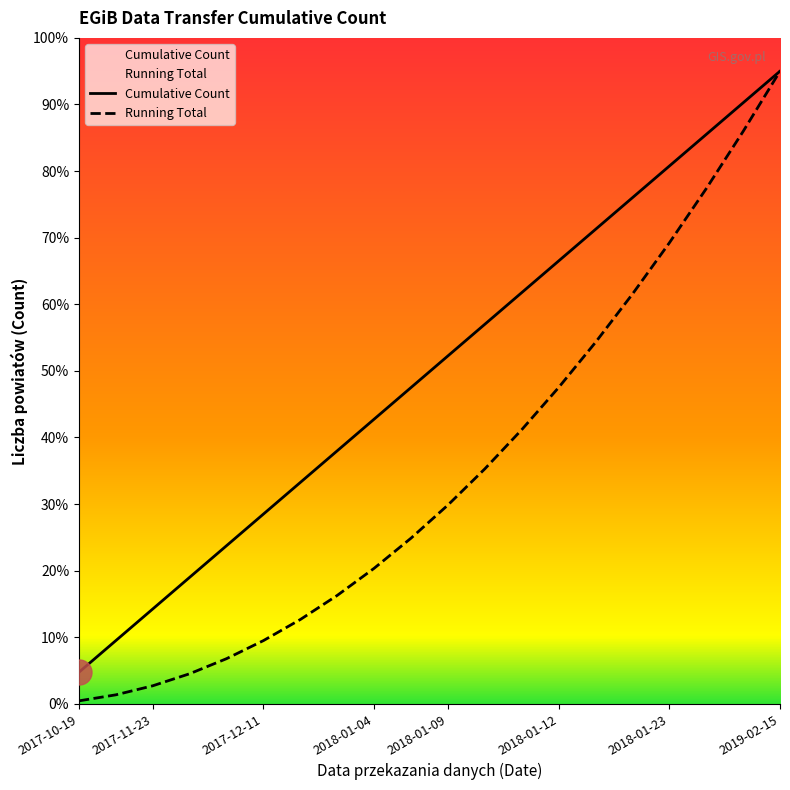

Which category has the lowest value in the Cumulative Count series?

2017-10-19